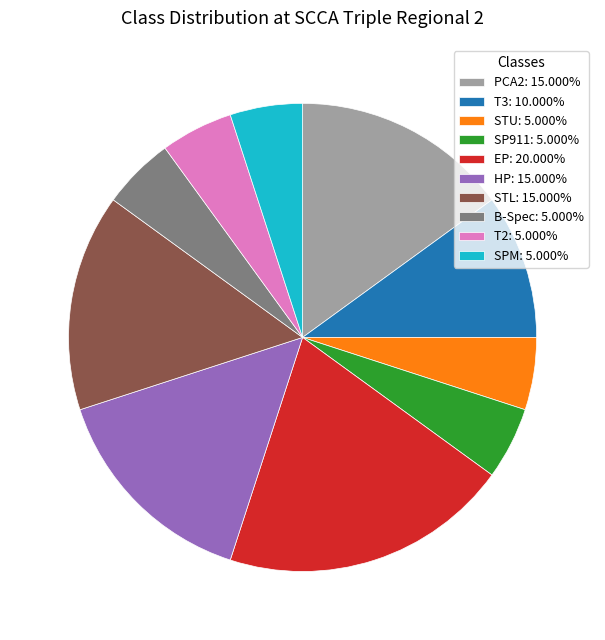

Is B-Spec: 5.000% the majority of the pie?

No